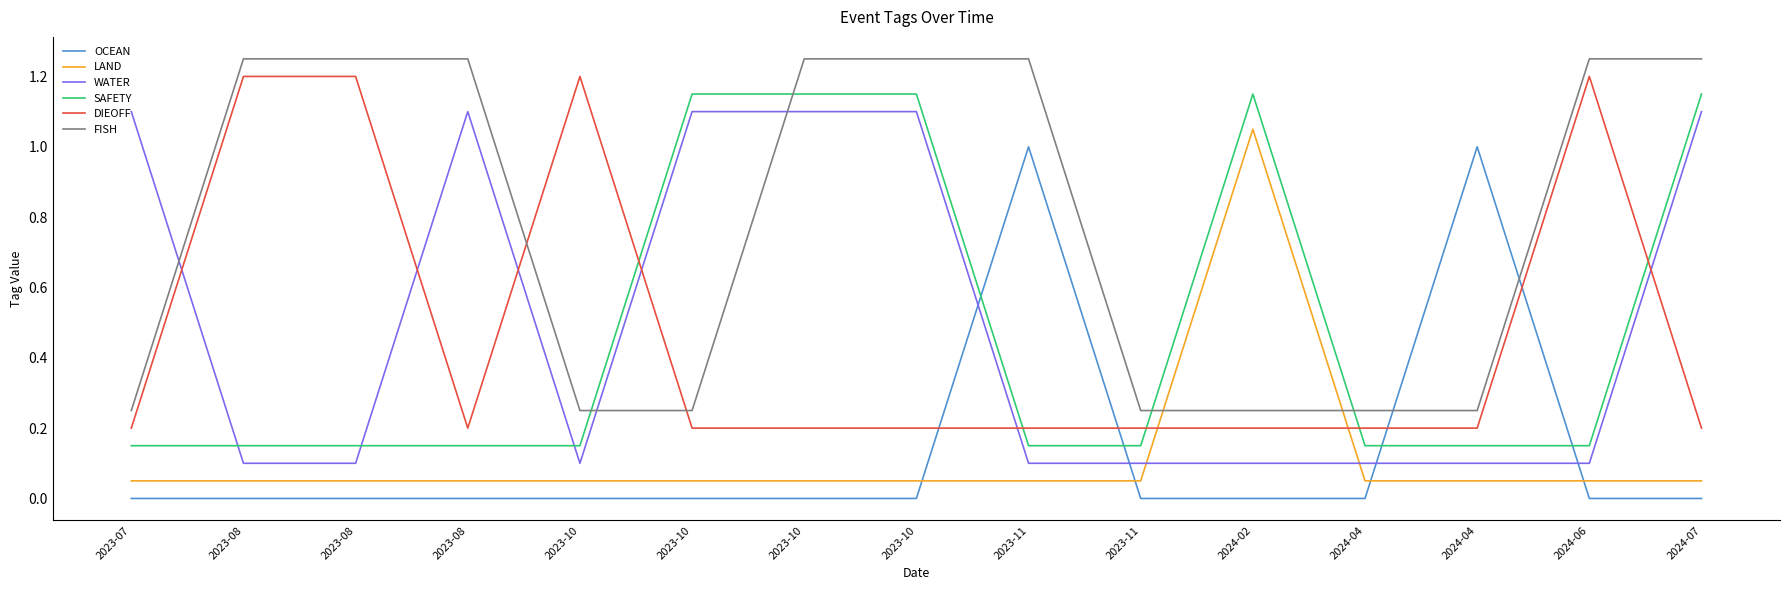

Which category has the lowest value in the SAFETY series?

2023-07